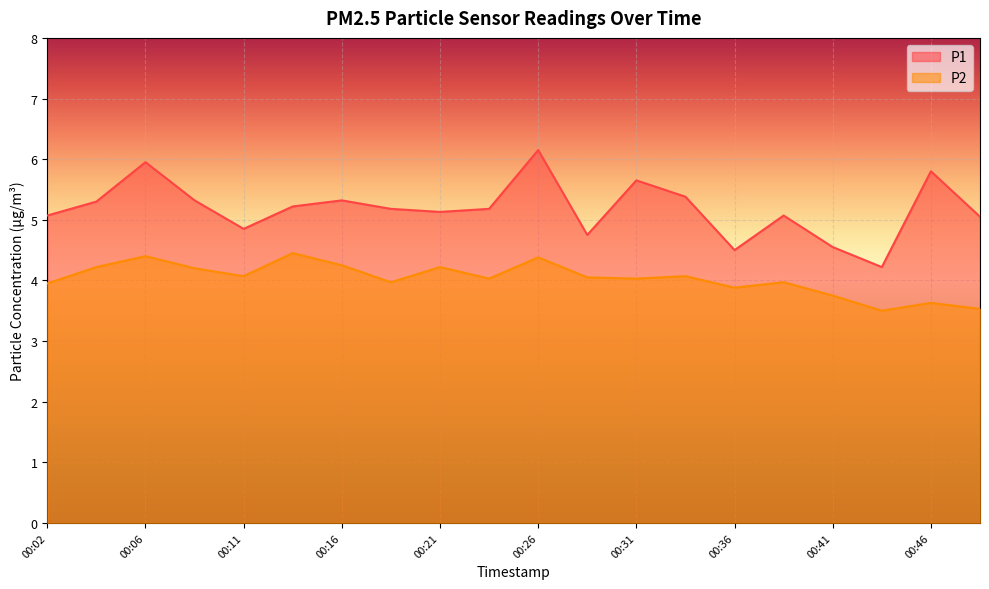

List the labels in order of P1 value, smallest first.

00:43, 00:36, 00:41, 00:29, 00:11, 00:48, 00:02, 00:38, 00:21, 00:19, 00:24, 00:14, 00:04, 00:09, 00:16, 00:33, 00:31, 00:46, 00:06, 00:26